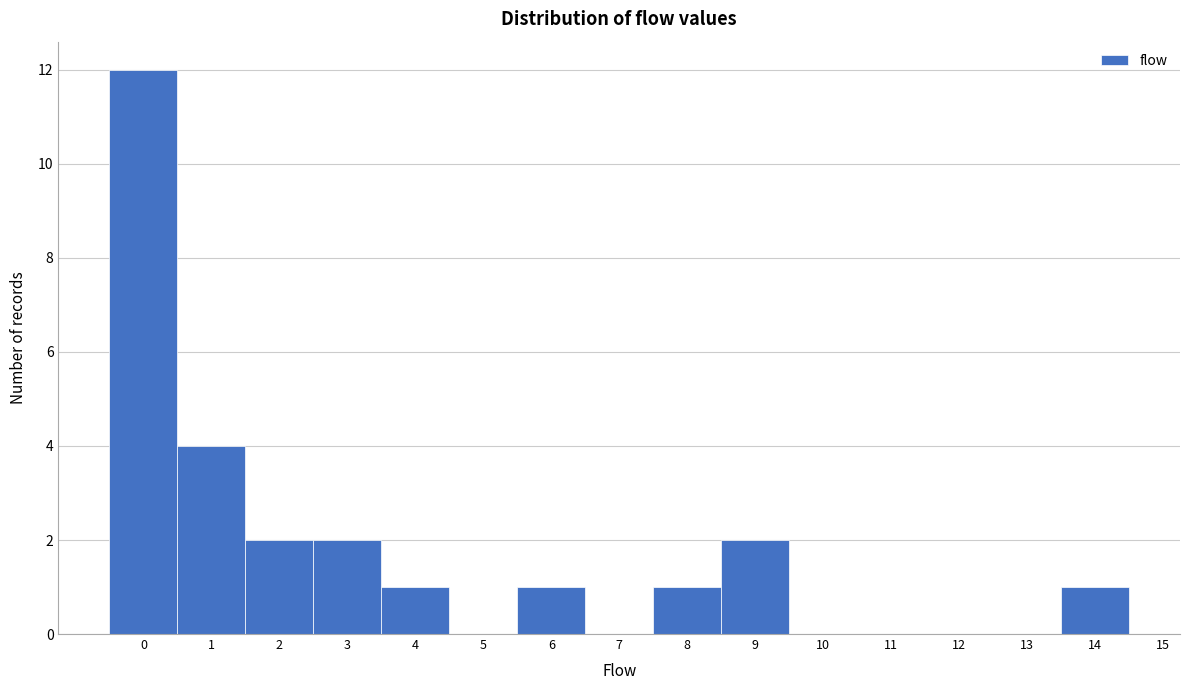

Which range on the x-axis has the tallest bar?

-0.5 to 0.5